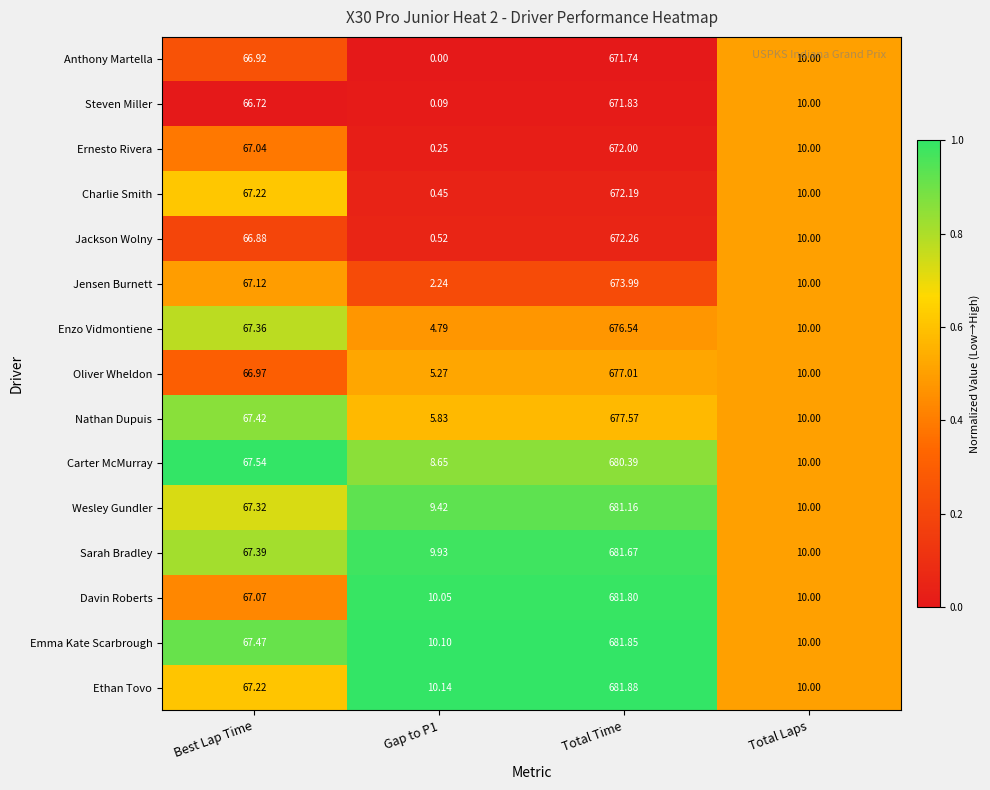

What is the total value across all series at Total Laps?

150.0